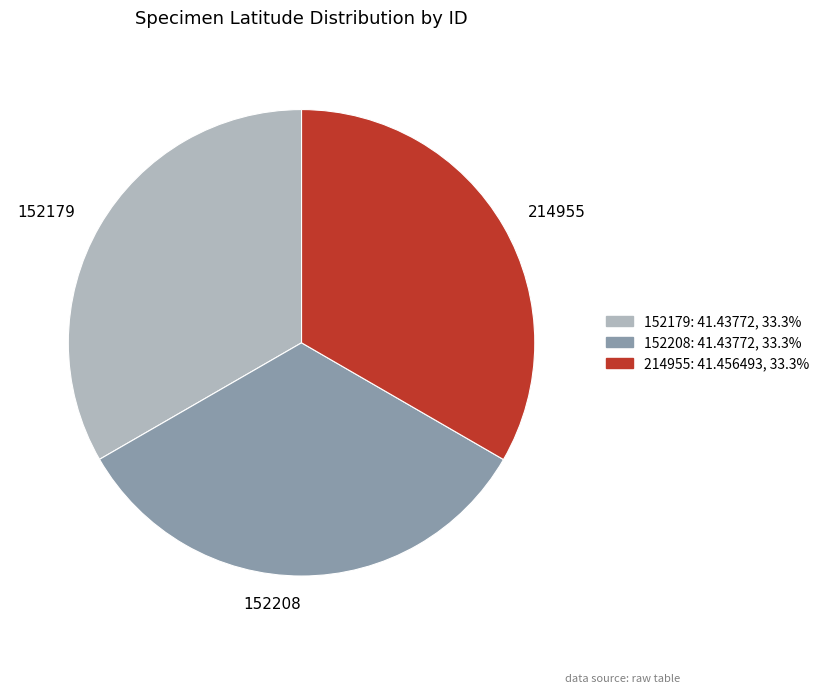

How many slices are in this pie chart?

3